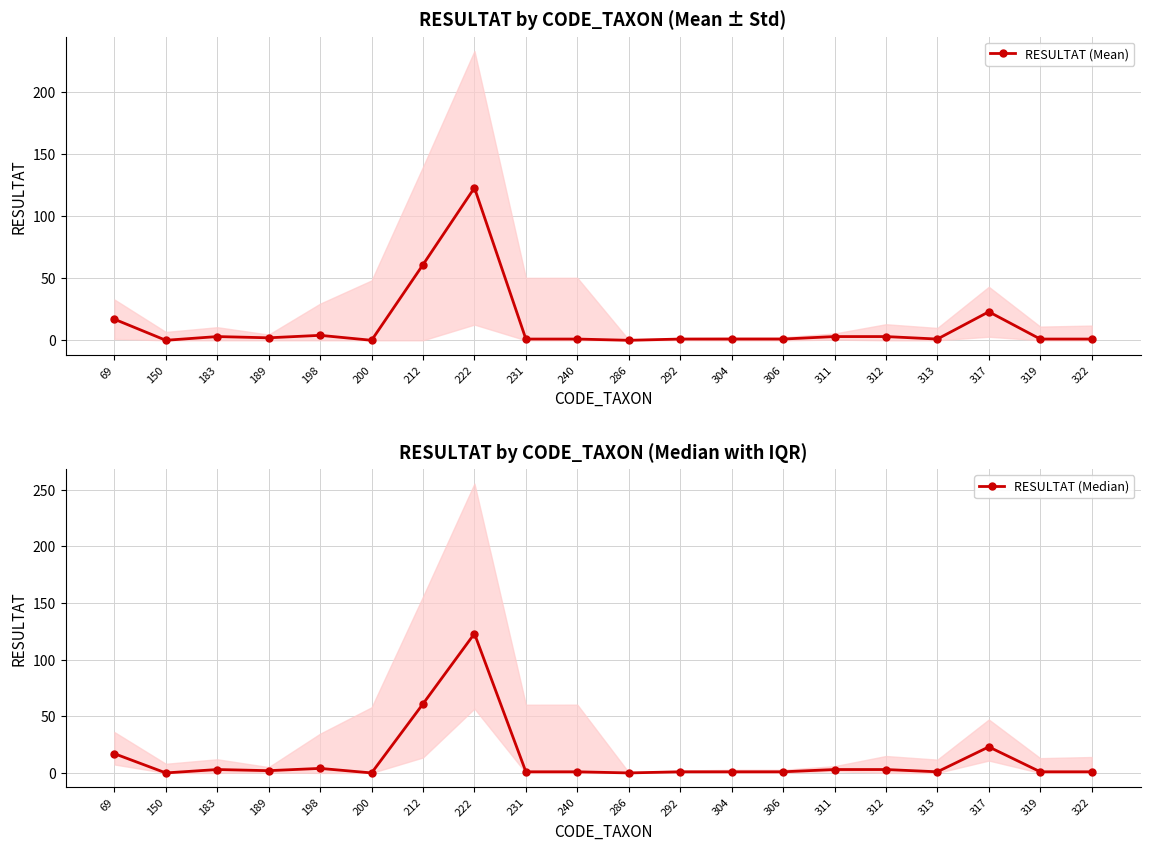

The RESULTAT (Mean) series shows 1 at 319. True or false?

True